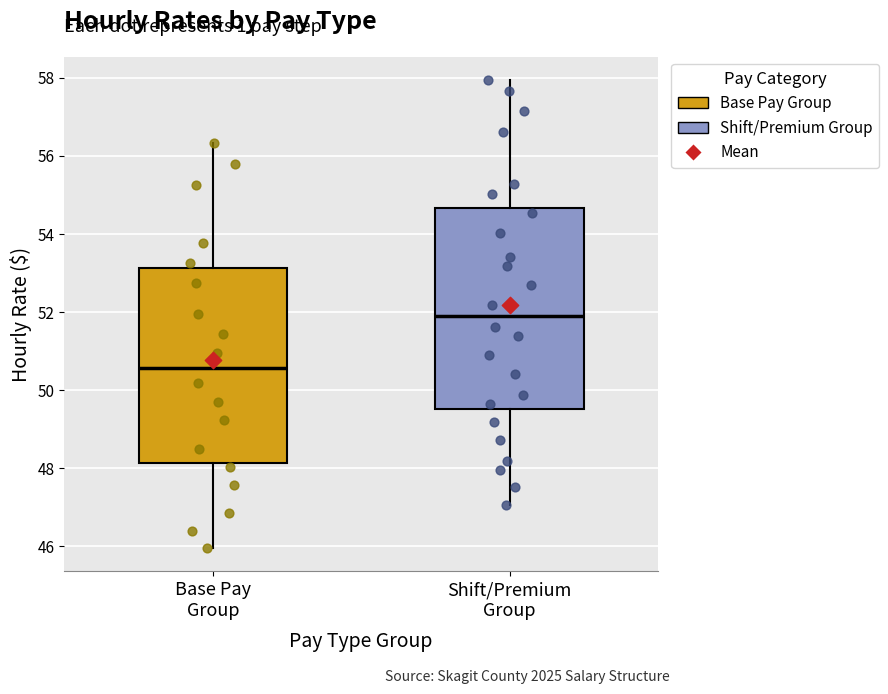

Which box's median line is the highest?

Shift/Premium Group